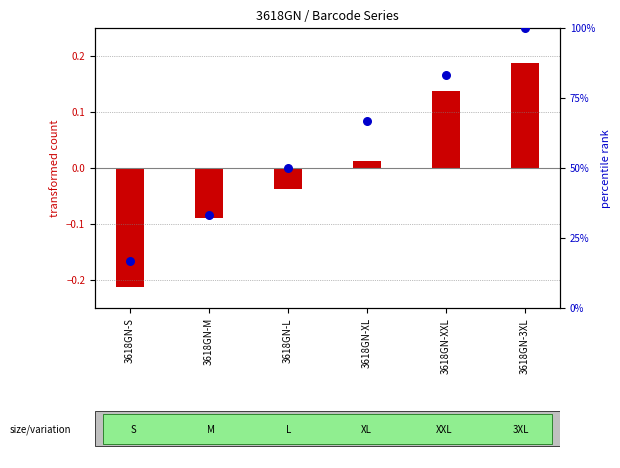

Which series reaches the maximum Y coordinate?

percentile rank within the sample